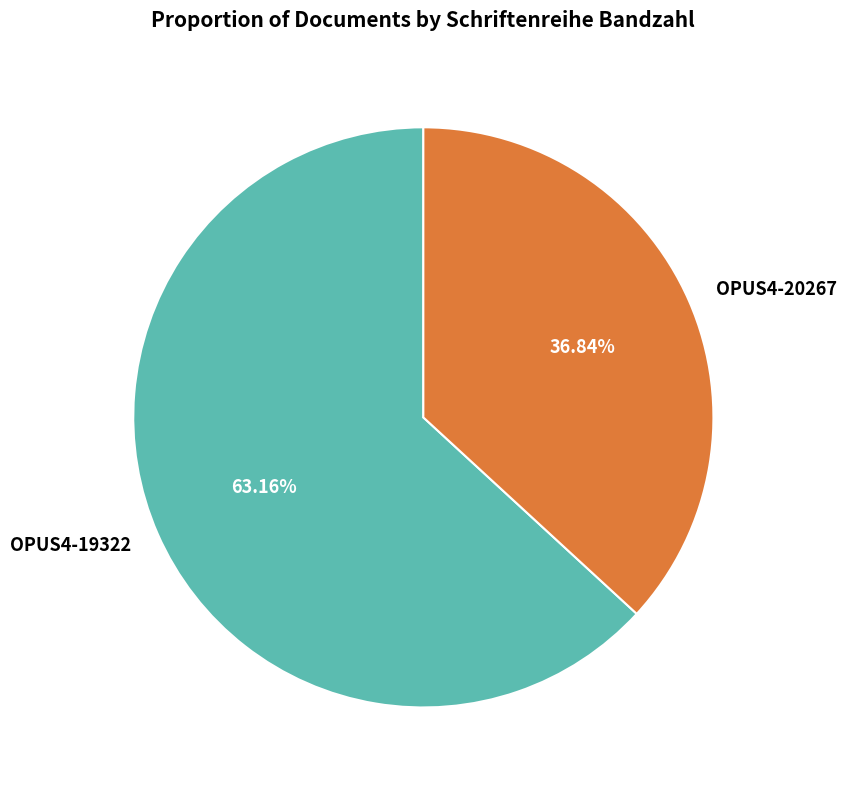

What is the largest slice in the pie chart?

OPUS4-19322